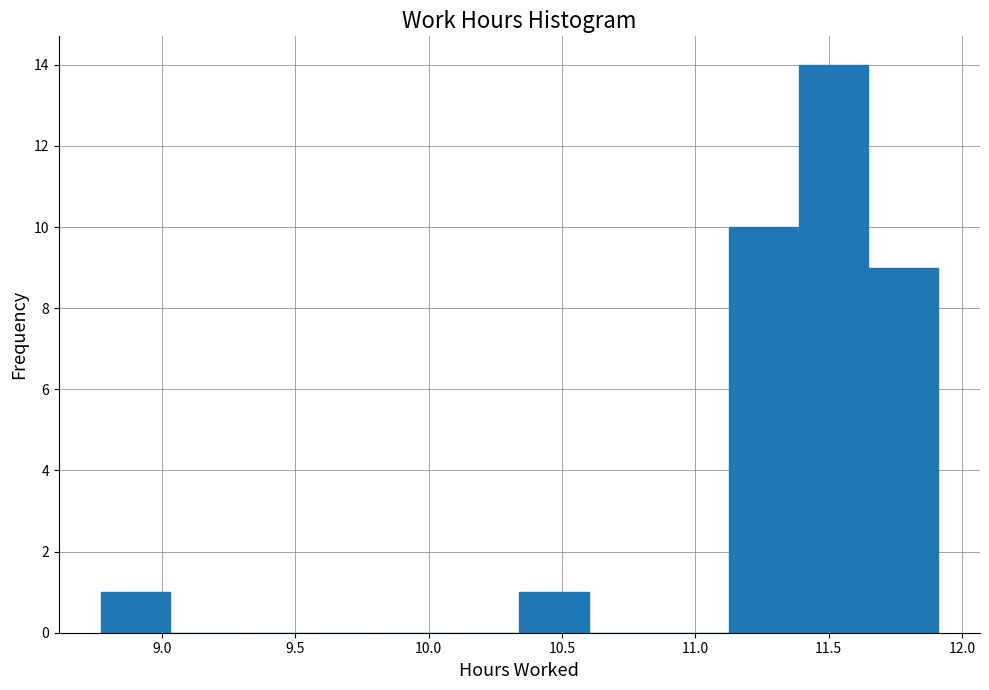

Reading left to right, list every bar in this chart as the range it spans on the x-axis followed by its height. Neither the bar edges nor the heights are printed on the chart, so give them approximately, as read against the axes.

8.75 to 9.05: 1
9.05 to 9.30: 0
9.30 to 9.55: 0
9.55 to 9.80: 0
9.80 to 10.10: 0
10.10 to 10.35: 0
10.35 to 10.60: 1
10.60 to 10.85: 0
10.85 to 11.15: 0
11.15 to 11.40: 10
11.40 to 11.65: 14
11.65 to 11.90: 9